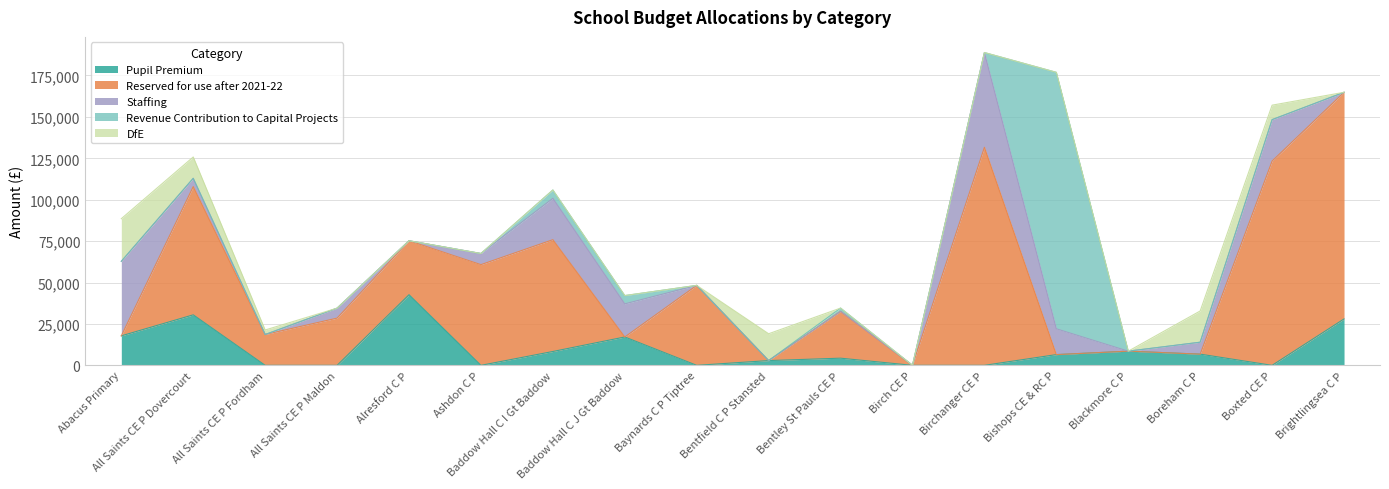

How many interior local valleys does the Reserved for use after 2021-22 series have?

4